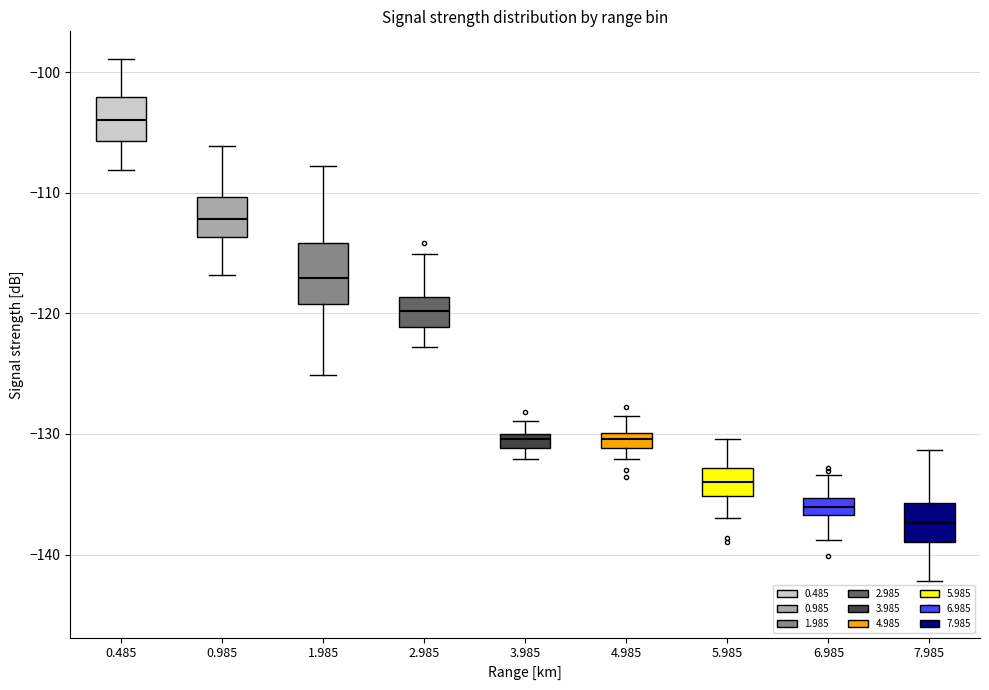

Comparing the boxes themselves (not the whiskers), which one is the tallest?

1.985